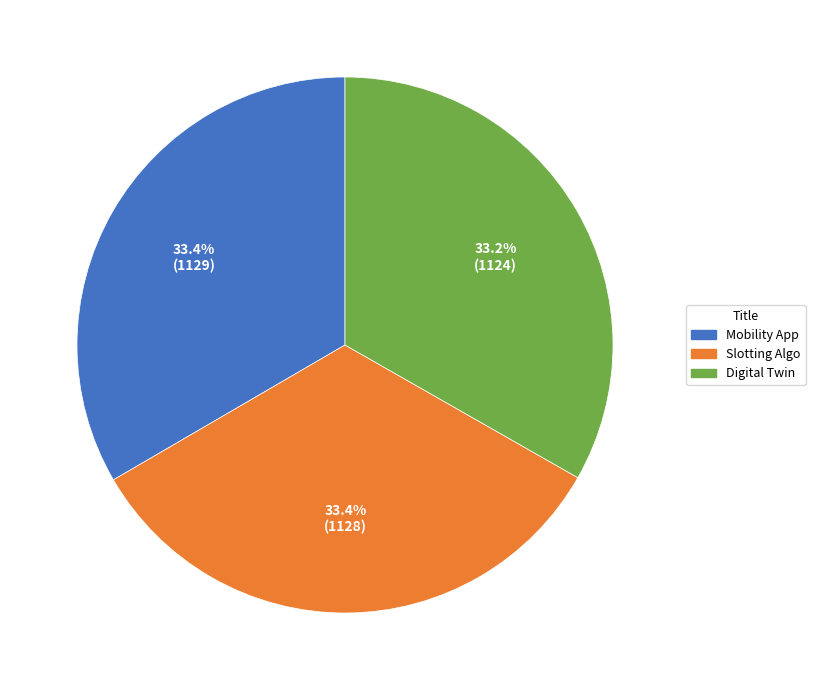

What percentage is NOT represented by Digital Twin?

66.8%